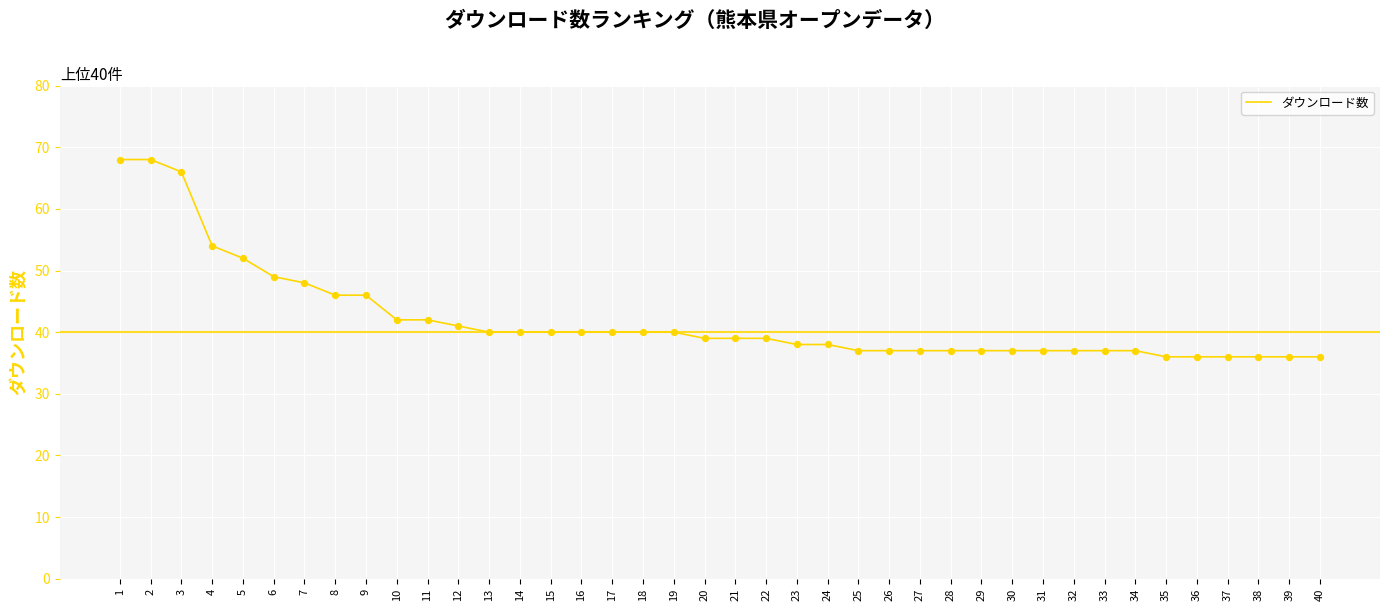

What is the change in value from 17 to 26?

-3